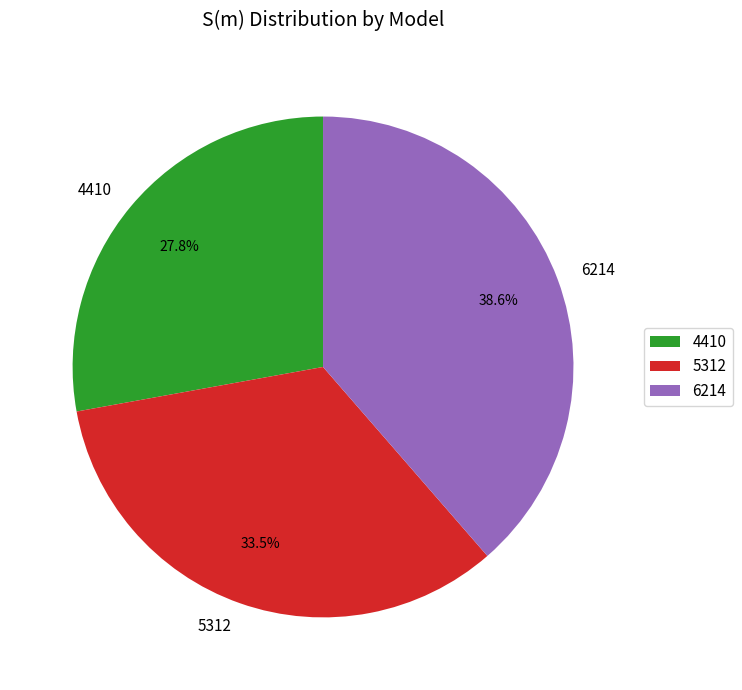

To the nearest percent, what is the difference between the largest and smallest slice percentages?

11%